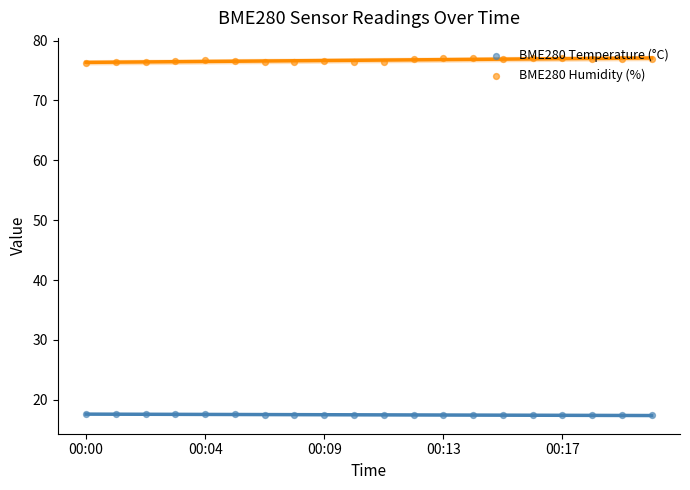

What are all the series names shown in the legend?

BME280 Temperature (°C), BME280 Humidity (%)